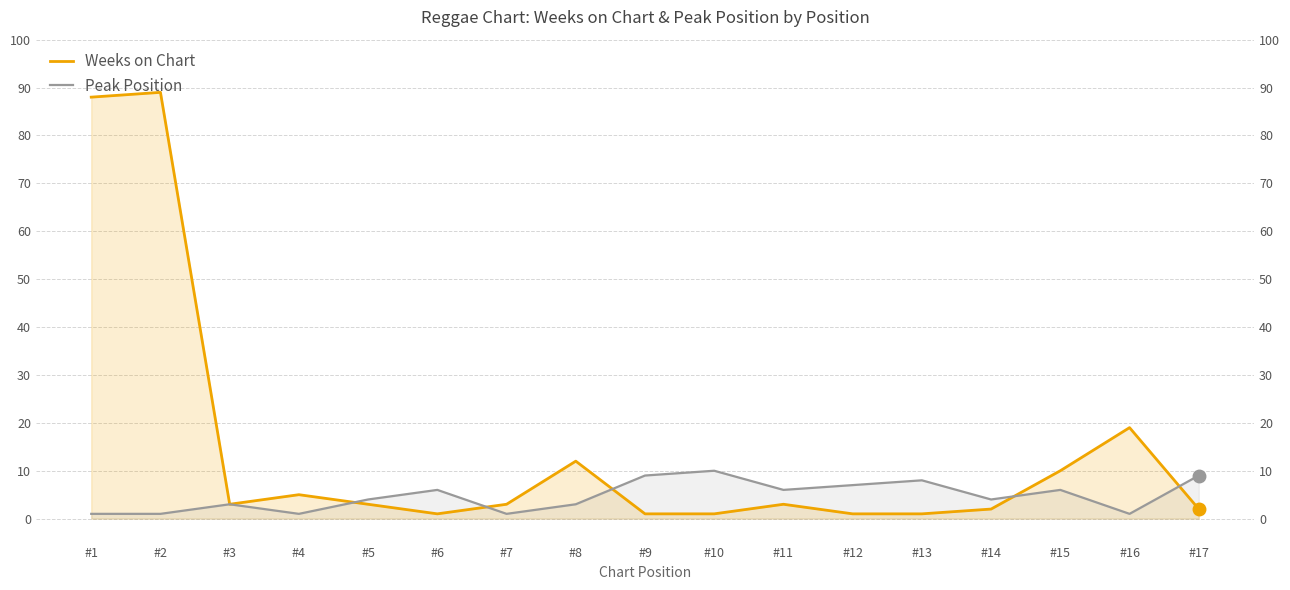

What is the value of the Weeks on Chart point at the 7th from the left?

3